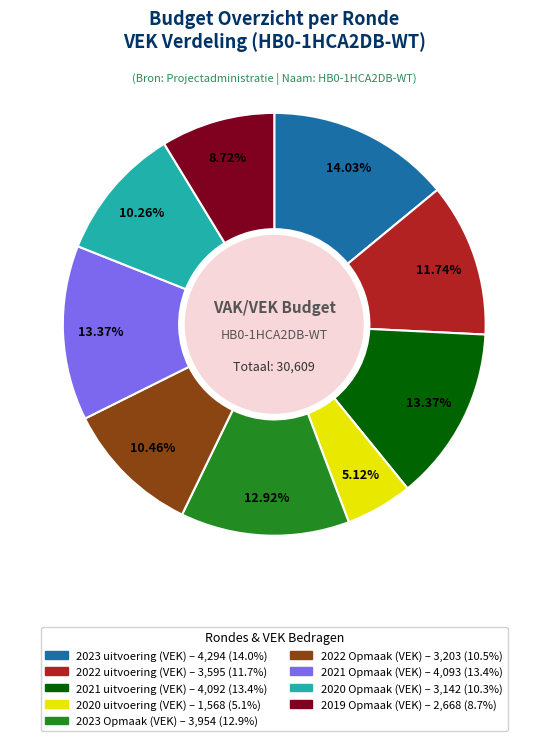

To the nearest percent, what is the average slice percentage?

11%